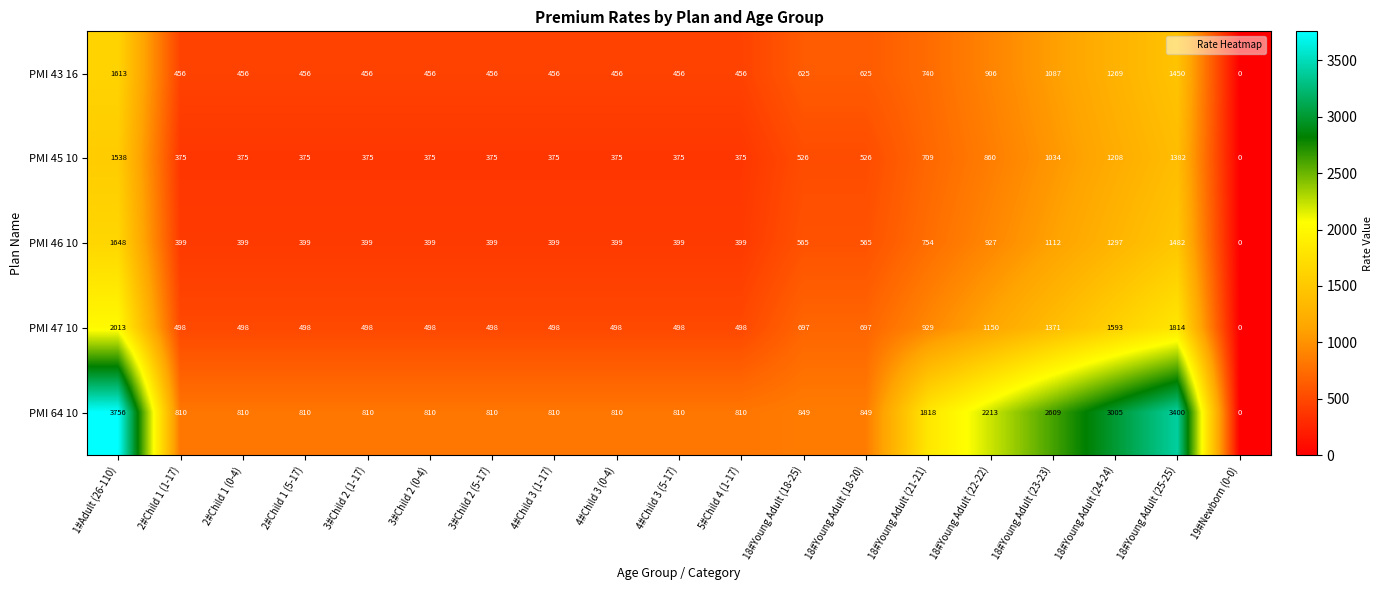

Which series has the largest range (max minus min)?

PMI 64 10